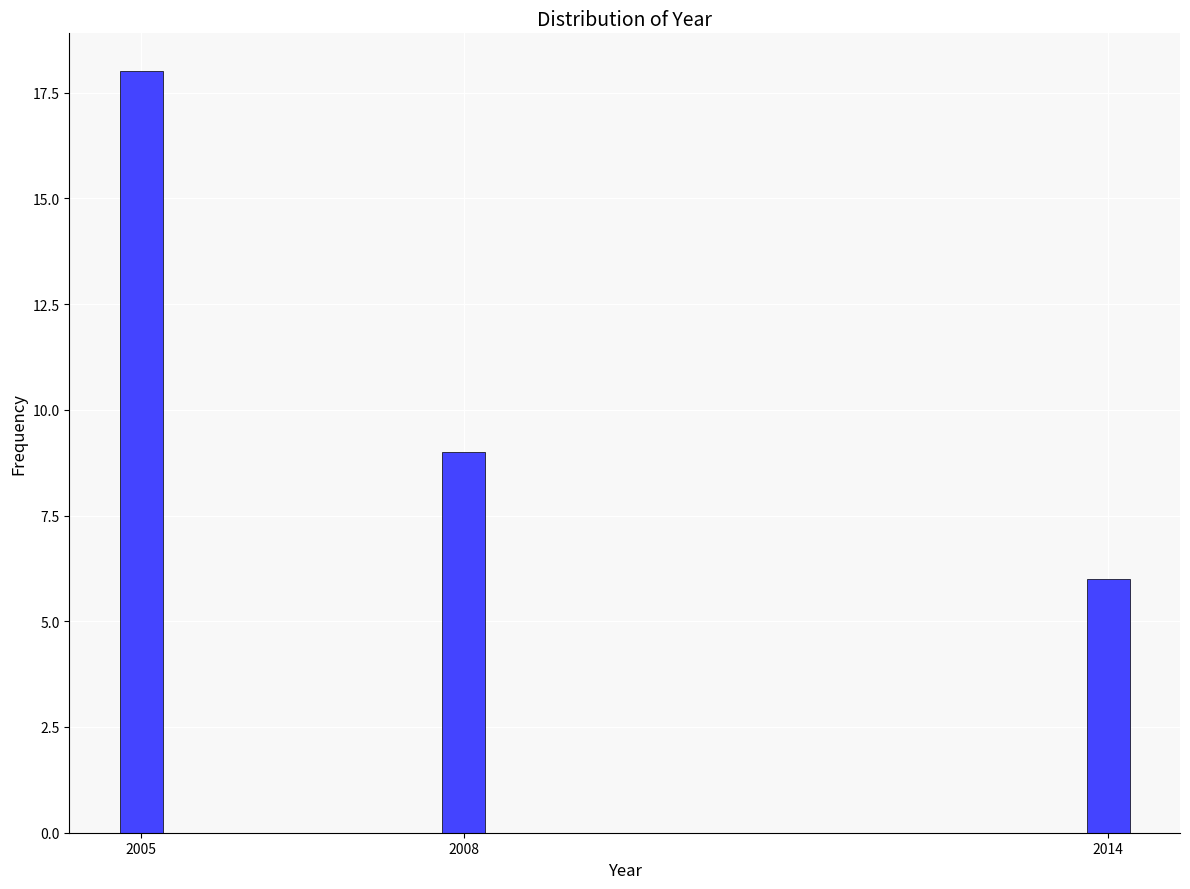

Reading right to left, what are all the values shown in this chart?

6	9	18